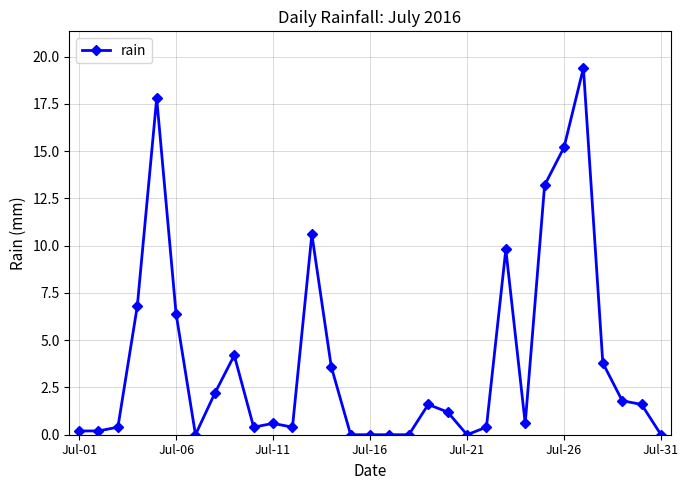

What is the value of the 24th point from the left?

0.6